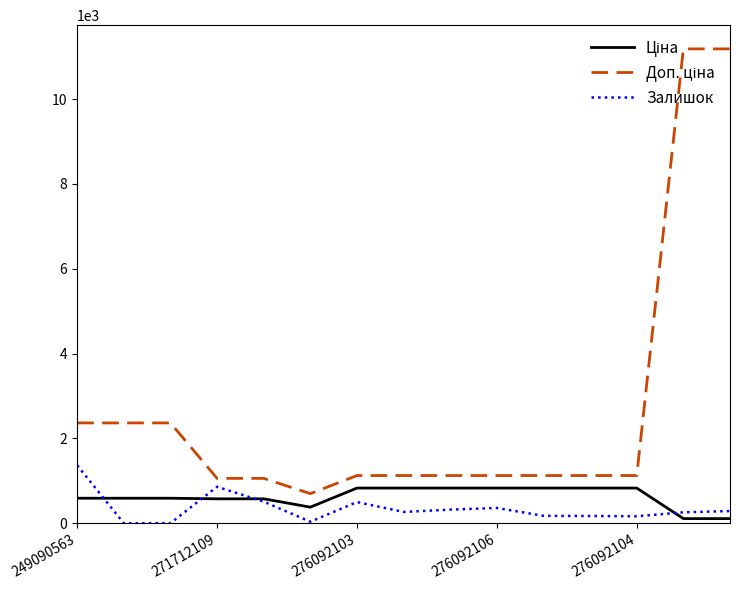

How many lines are shown in the chart?

3